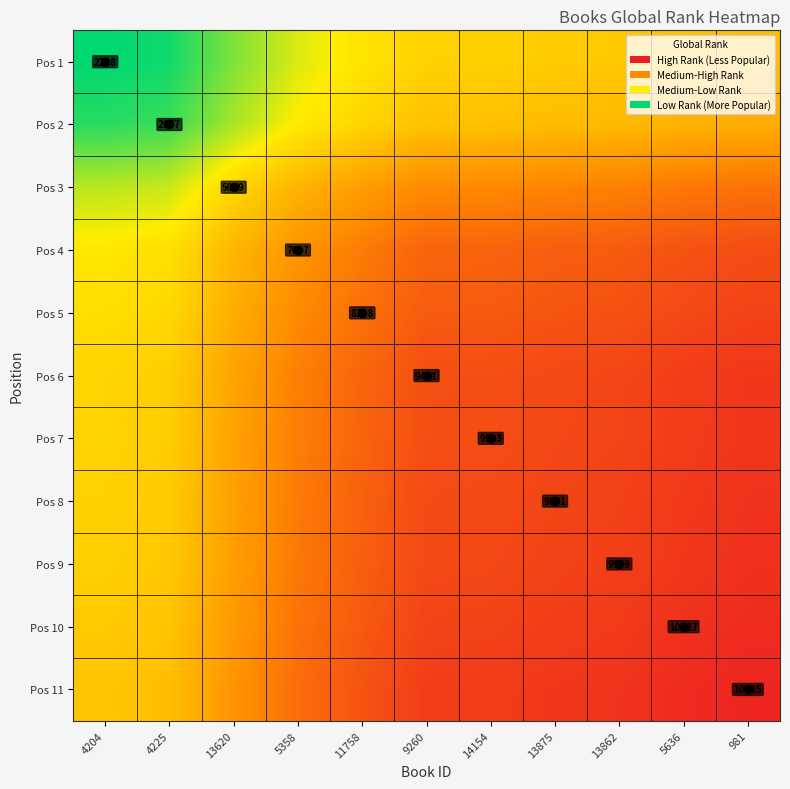

What is the sum of all Pos 11 values?

2.2